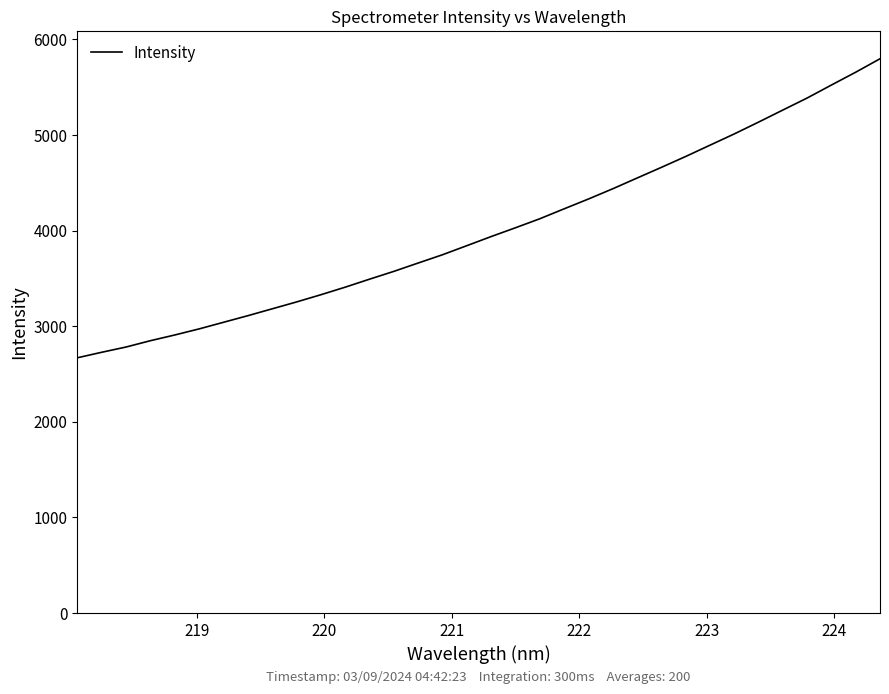

What is the greatest value displayed?

5798.0